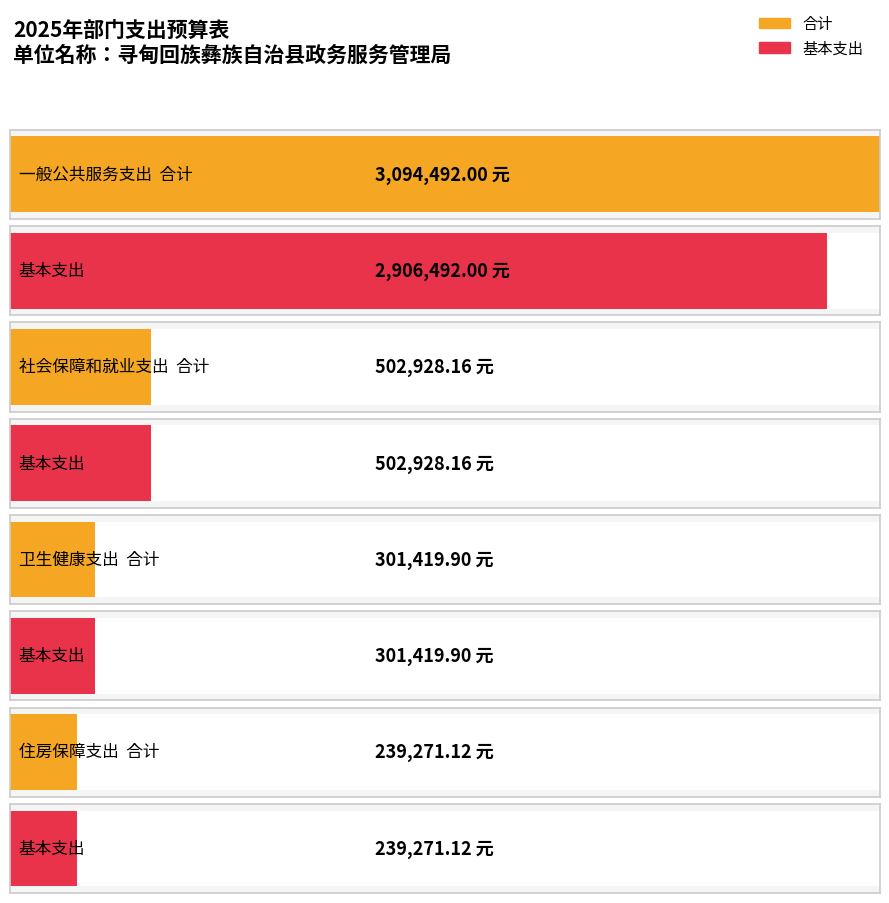

Is the value of 一般公共预算 at 卫生健康支出 greater than the value of 合计 at 社会保障和就业支出?

No